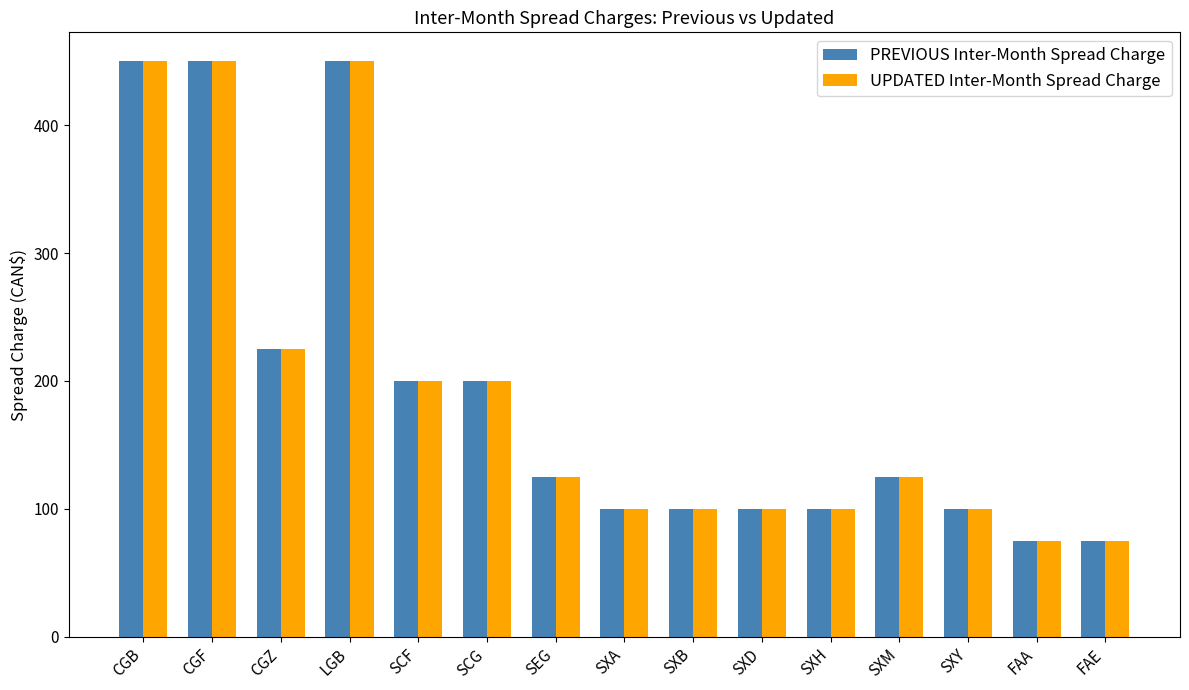

How many data points in PREVIOUS Inter-Month Spread Charge are less than 125?

7